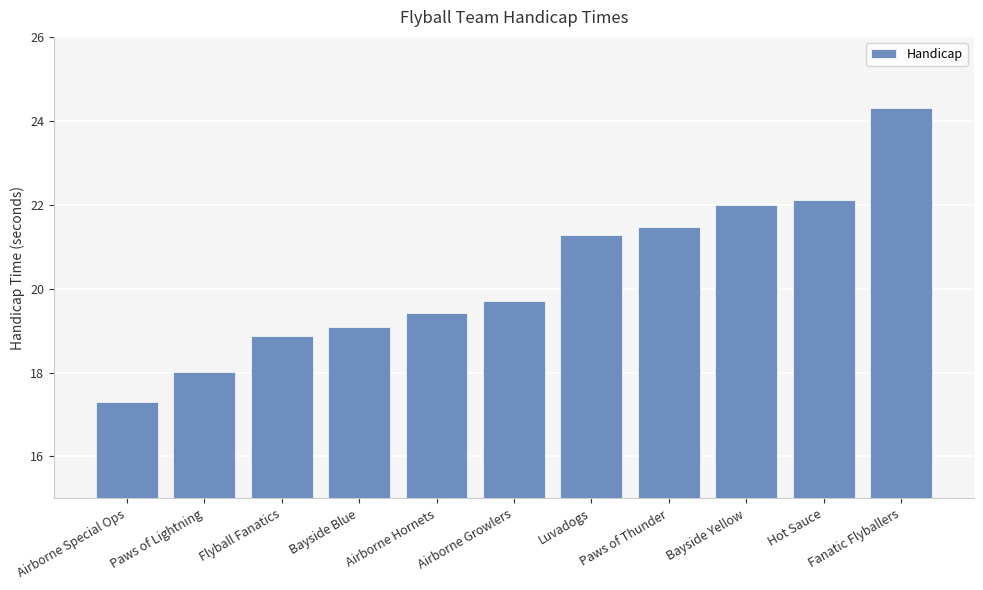

List the labels in order of value, largest first.

Fanatic Flyballers, Hot Sauce, Bayside Yellow, Paws of Thunder, Luvadogs, Airborne Growlers, Airborne Hornets, Bayside Blue, Flyball Fanatics, Paws of Lightning, Airborne Special Ops